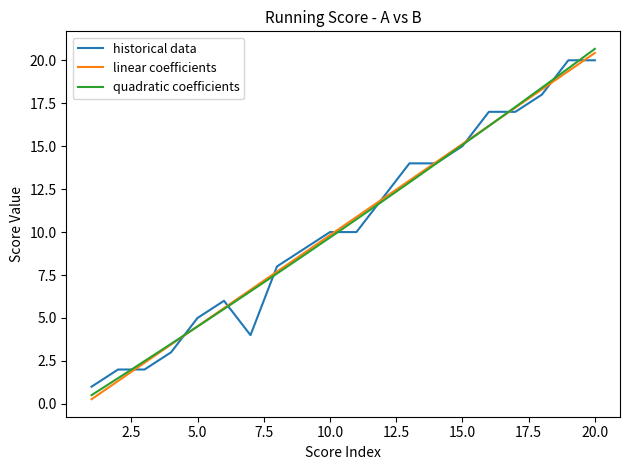

At which category is the sum across all series the highest?

20